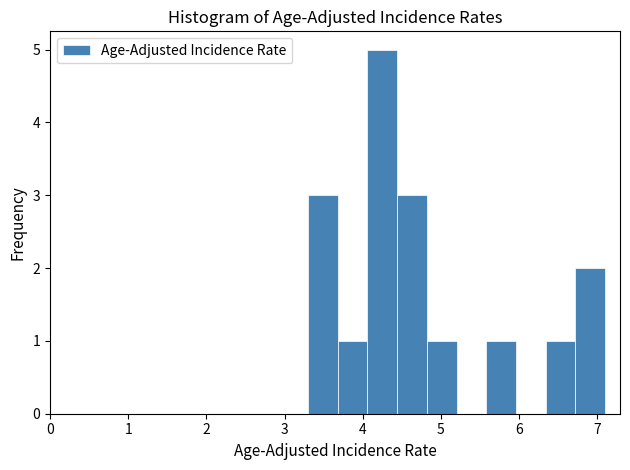

Read against the x-axis, roughly where is the centre of the tallest bar?

4.3